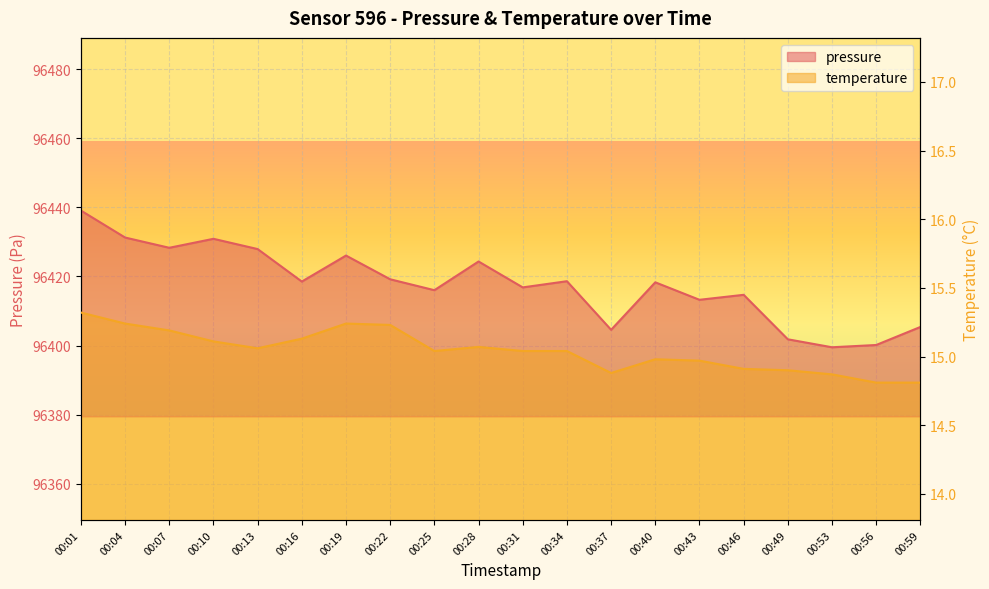

The value of temperature at 00:13 is 9.1. True or false?

False